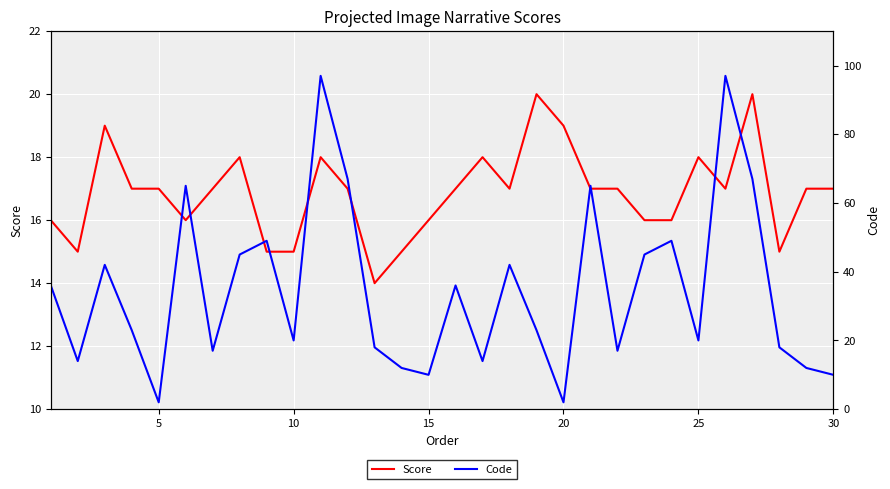

The value of Score at 30 is 17. True or false?

True